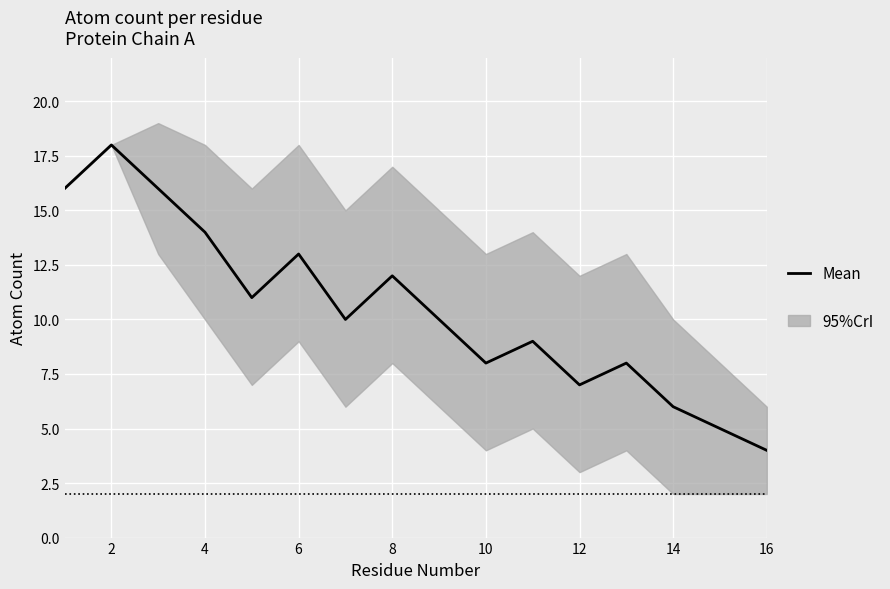

What is the average value?

10